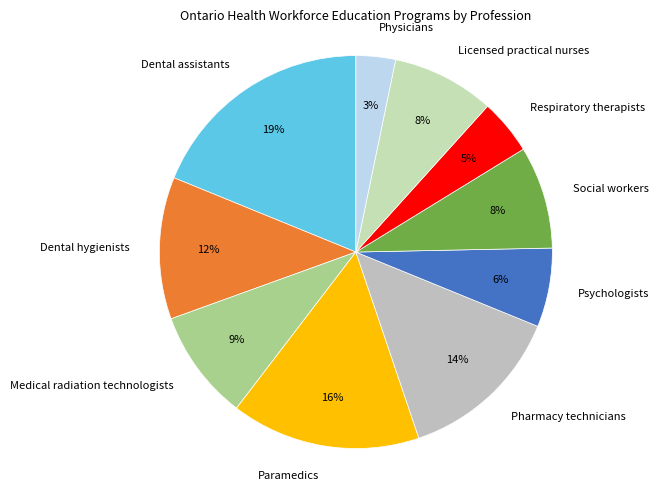

To the nearest percent, what is the difference between the largest and smallest slice percentages?

16%